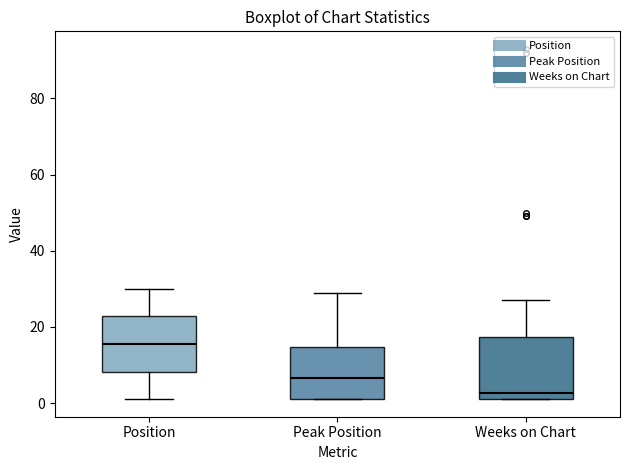

Reading left to right, transcribe this box plot: for each box, give where its median line is, the range the box spans, and where its two whiskers end, as read against the y-axis. The values are not printed on the chart, so give them approximately, as read against the axis.

Position: median 16, box 8 to 22, whiskers 2 to 30
Peak Position: median 6, box 2 to 14, whiskers 2 to 30
Weeks on Chart: median 2 (just above the box's lower edge), box 2 to 18, whiskers 2 to 28